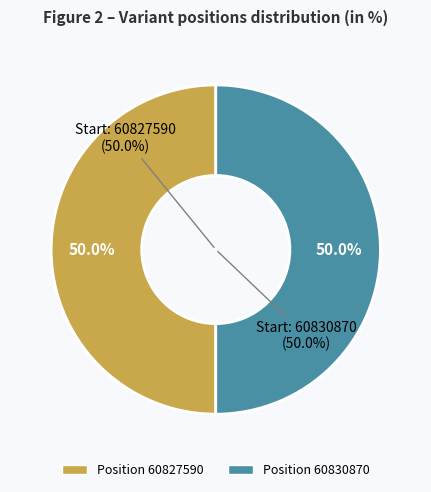

Which category has the smallest portion of the pie?

60827590